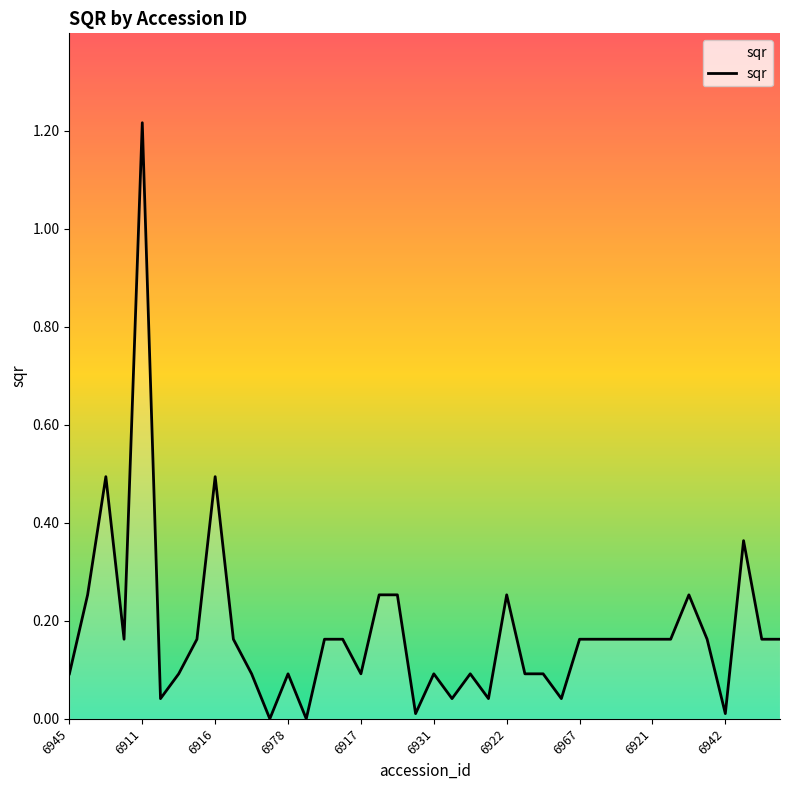

Does the chart have visible grid lines?

No